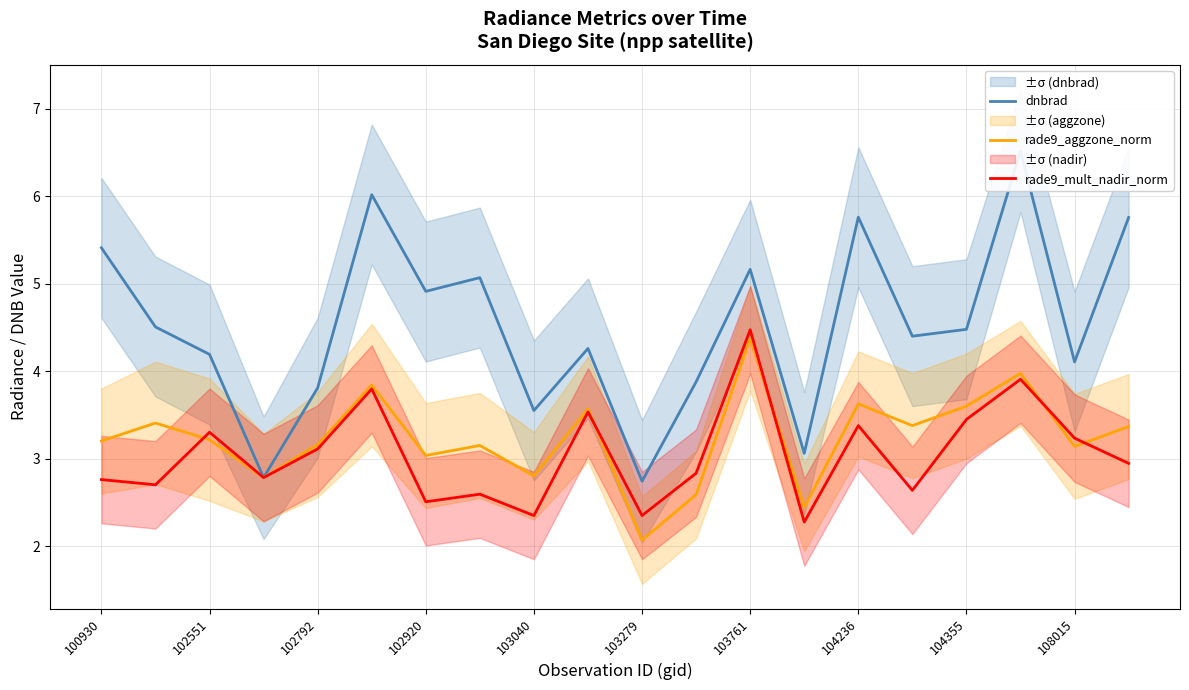

True or false: dnbrad and rade9_mult_nadir_norm intersect in this chart.

True